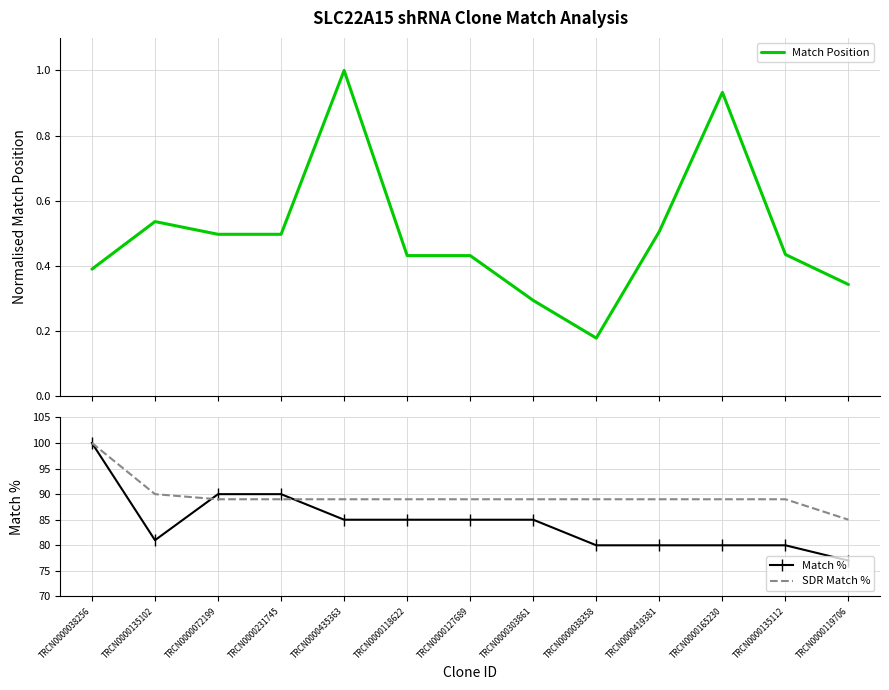

Reading right to left, what are all the values shown in this chart?

Match Position: TRCN0000119706=0.3	TRCN0000135112=0.4	TRCN0000165230=0.9	TRCN0000419381=0.5	TRCN0000038358=0.2	TRCN0000303861=0.3	TRCN0000127689=0.4	TRCN0000118622=0.4	TRCN0000435363=1.0	TRCN0000231745=0.5	TRCN0000072199=0.5	TRCN0000135102=0.5	TRCN0000038256=0.4
Match %: TRCN0000119706=77.0	TRCN0000135112=80.0	TRCN0000165230=80.0	TRCN0000419381=80.0	TRCN0000038358=80.0	TRCN0000303861=85.0	TRCN0000127689=85.0	TRCN0000118622=85.0	TRCN0000435363=85.0	TRCN0000231745=90.0	TRCN0000072199=90.0	TRCN0000135102=81.0	TRCN0000038256=100.0
SDR Match %: TRCN0000119706=85.0	TRCN0000135112=89.0	TRCN0000165230=89.0	TRCN0000419381=89.0	TRCN0000038358=89.0	TRCN0000303861=89.0	TRCN0000127689=89.0	TRCN0000118622=89.0	TRCN0000435363=89.0	TRCN0000231745=89.0	TRCN0000072199=89.0	TRCN0000135102=90.0	TRCN0000038256=100.0